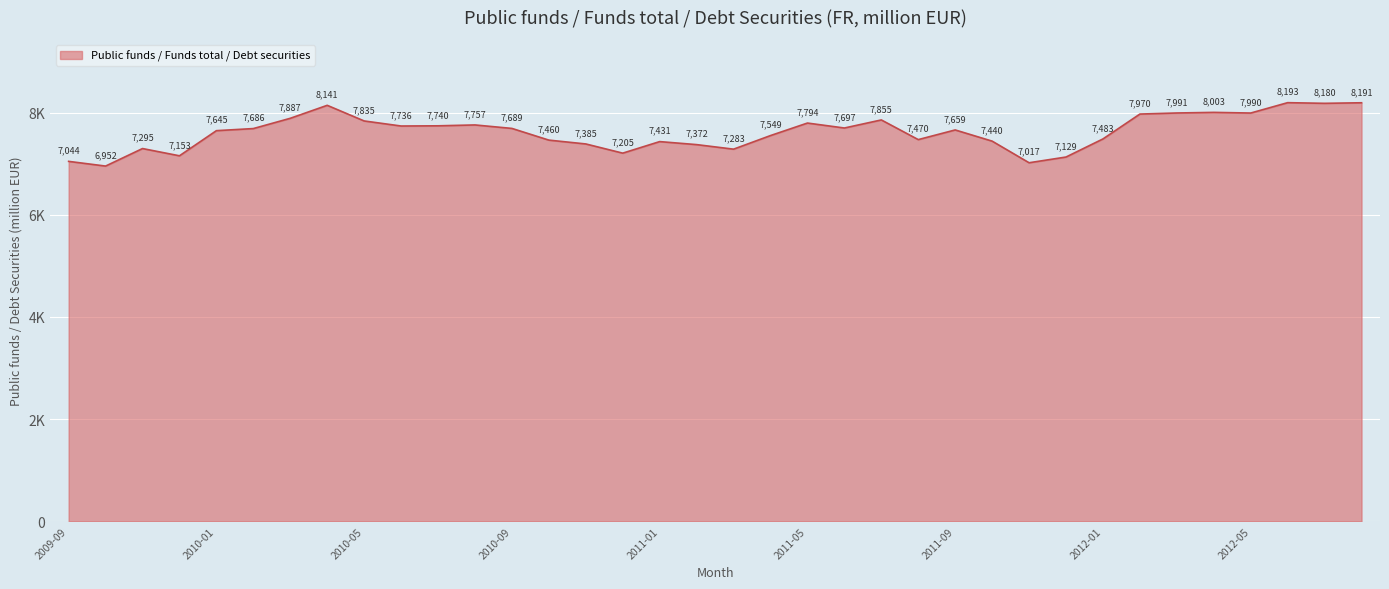

At which label is the value closest to 7572?

2011-04